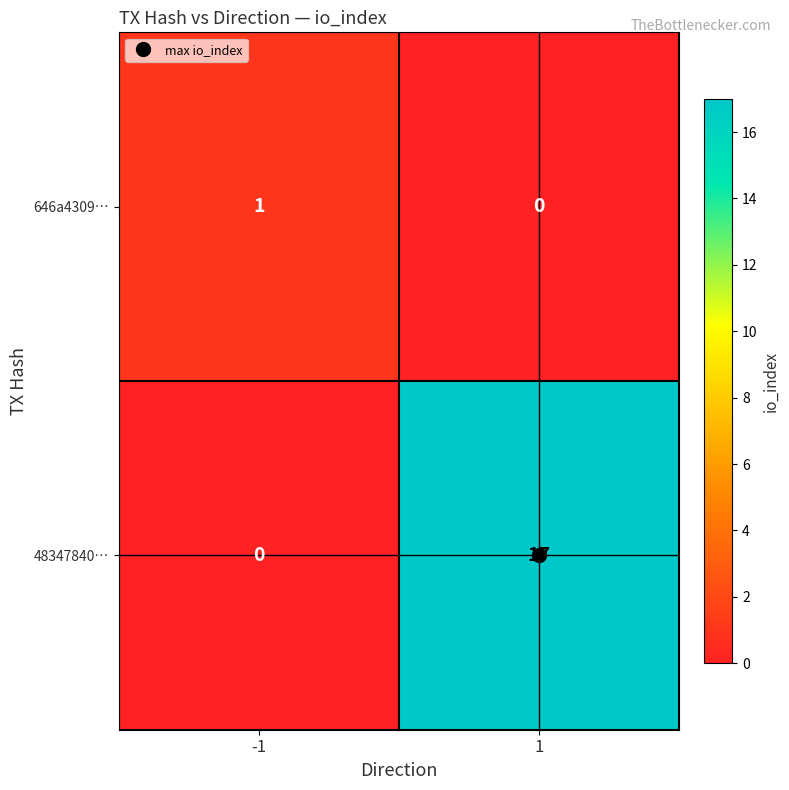

True or false: 48347840… has a value of 0 at -1.

True